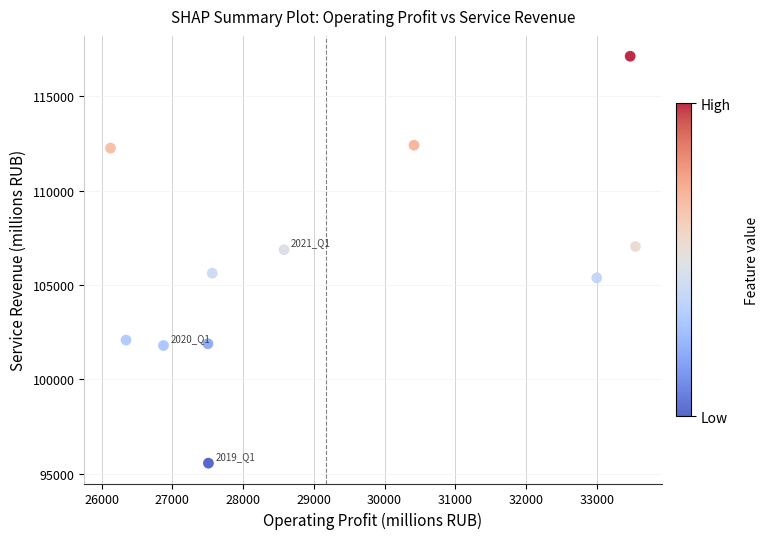

What is the average X value?

29176.1